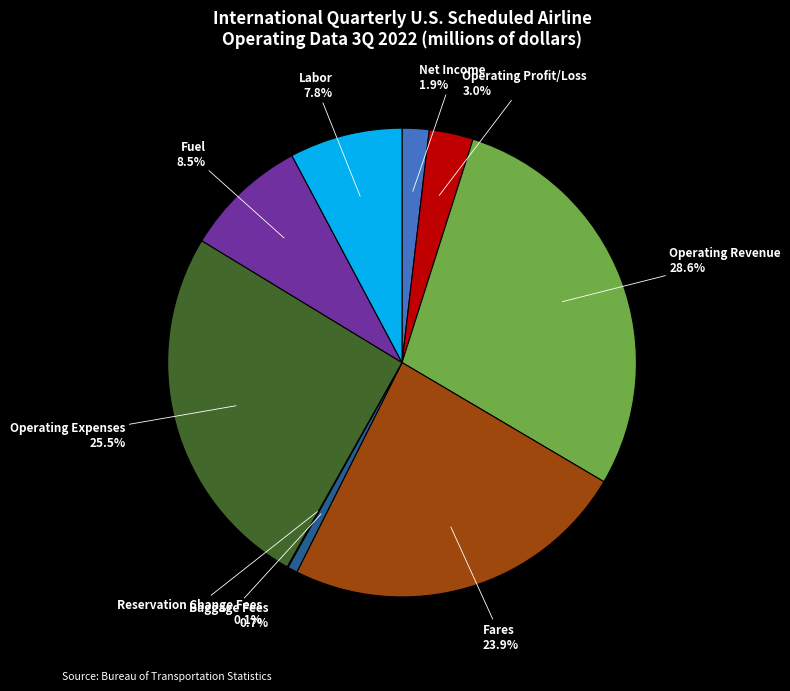

Do Operating Profit/Loss and Fuel together represent more than half of the pie?

No